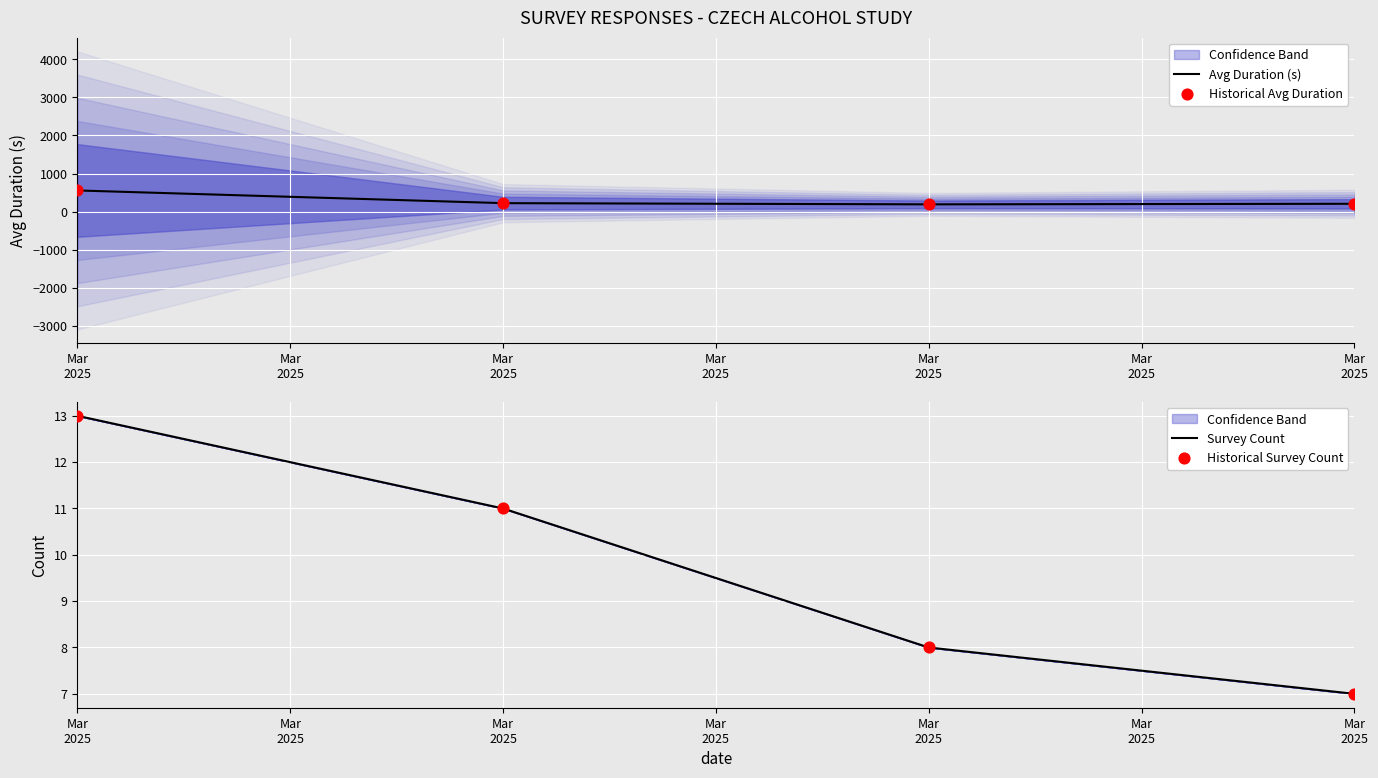

At how many categories does at least one series exceed 229?

1